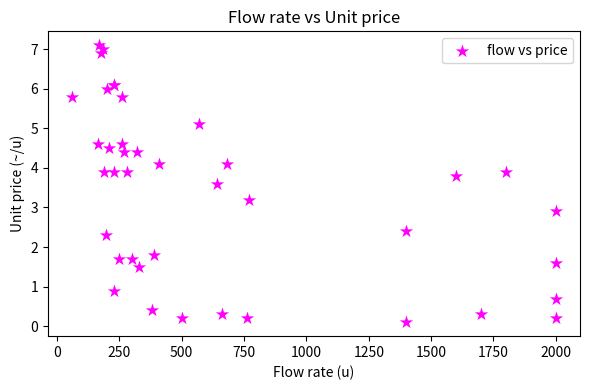

What Y value in the scatter plot is closest to 3?

2.9